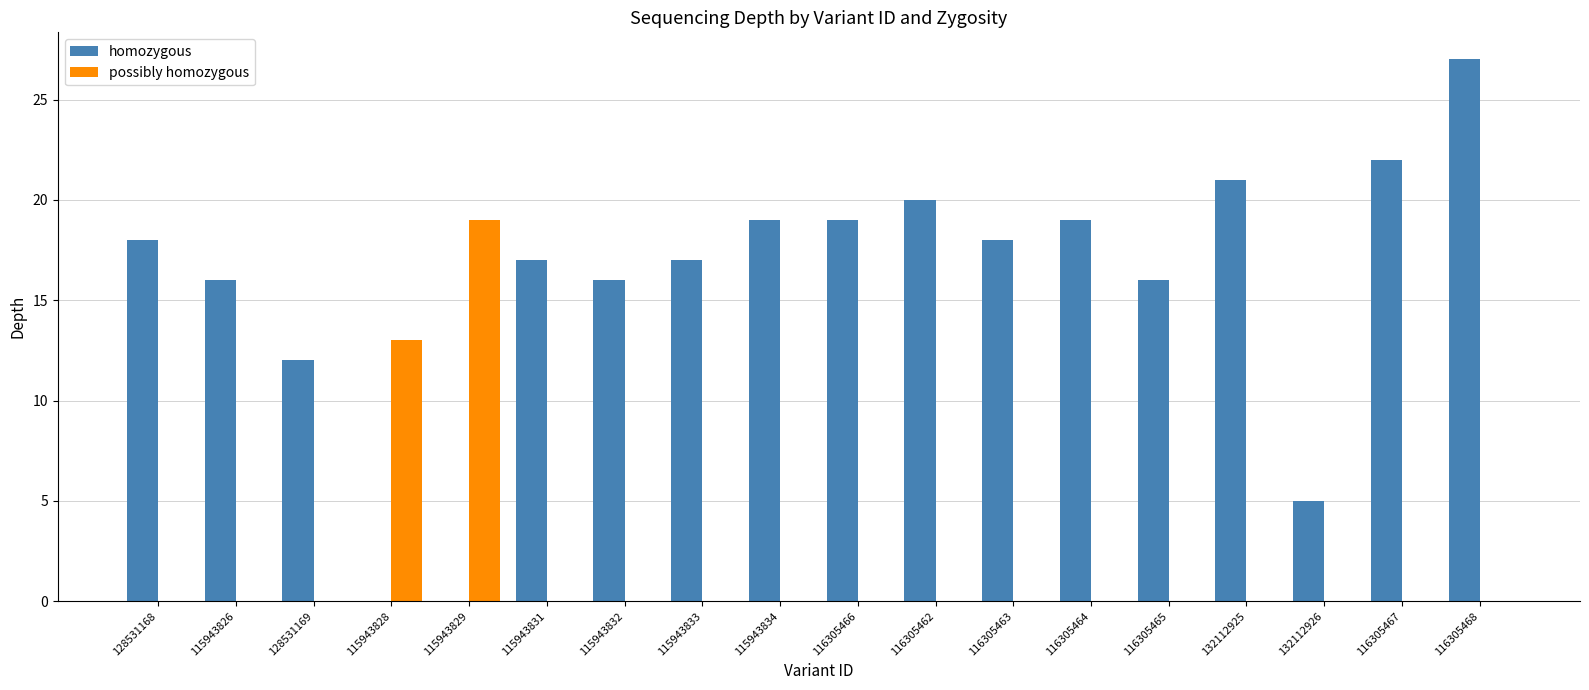

How many distinct data groups are displayed?

2